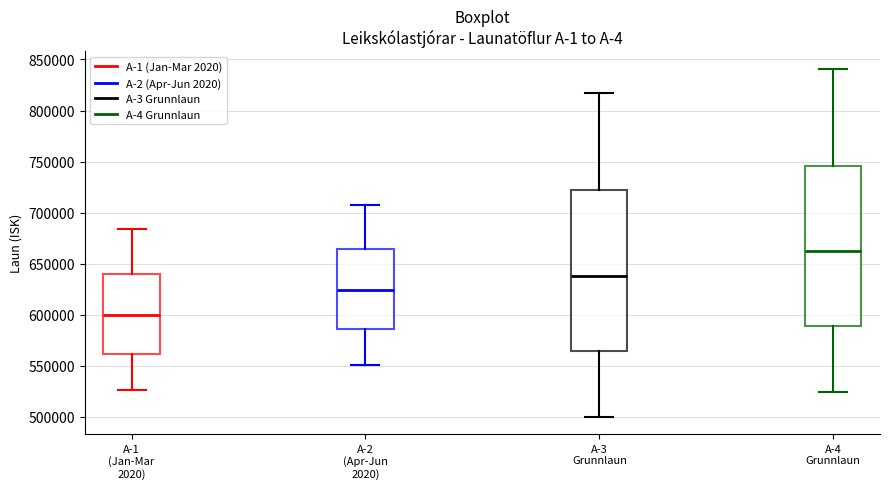

Reading left to right, transcribe this box plot: for each box, give where its median line is, the range the box spans, and where its two whiskers end, as read against the y-axis. The values are not printed on the chart, so give them approximately, as read against the axis.

A-1 (Jan-Mar 2020): median 600000, box 560000 to 640000, whiskers 525000 to 685000
A-2 (Apr-Jun 2020): median 625000, box 585000 to 665000, whiskers 550000 to 710000
A-3 Grunnlaun: median 640000, box 565000 to 720000, whiskers 500000 to 815000
A-4 Grunnlaun: median 660000, box 590000 to 745000, whiskers 525000 to 840000